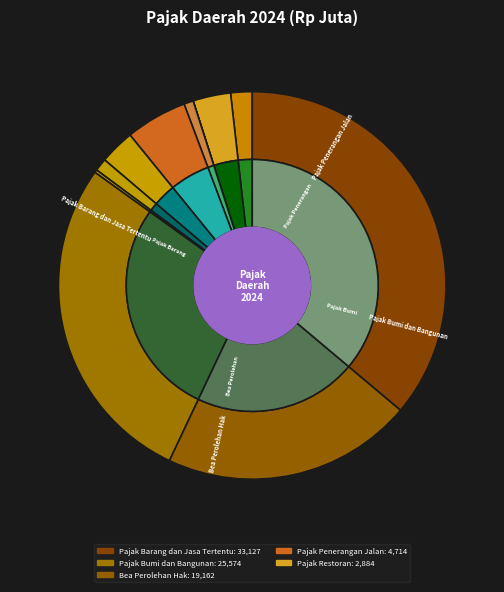

What percentage is the Bea Perolehan Hak slice, to the nearest percent?

21%